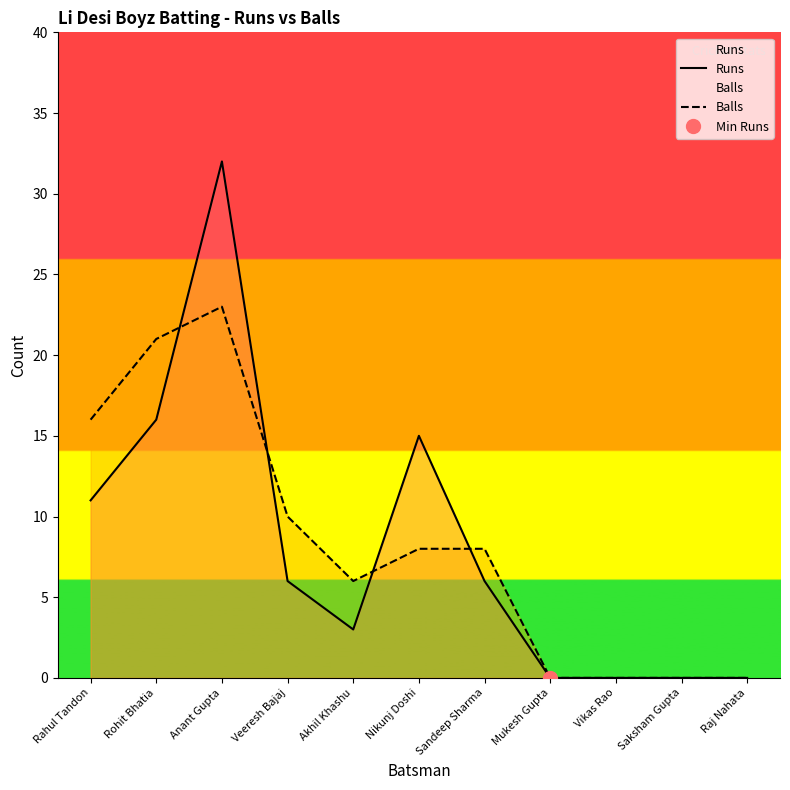

Reading right to left, list all the values displayed in this chart.

Runs: Raj Nahata=0	Saksham Gupta=0	Vikas Rao=0	Mukesh Gupta=0	Sandeep Sharma=6	Nikunj Doshi=15	Akhil Khashu=3	Veeresh Bajaj=6	Anant Gupta=32	Rohit Bhatia=16	Rahul Tandon=11
Balls: Raj Nahata=0	Saksham Gupta=0	Vikas Rao=0	Mukesh Gupta=0	Sandeep Sharma=8	Nikunj Doshi=8	Akhil Khashu=6	Veeresh Bajaj=10	Anant Gupta=23	Rohit Bhatia=21	Rahul Tandon=16